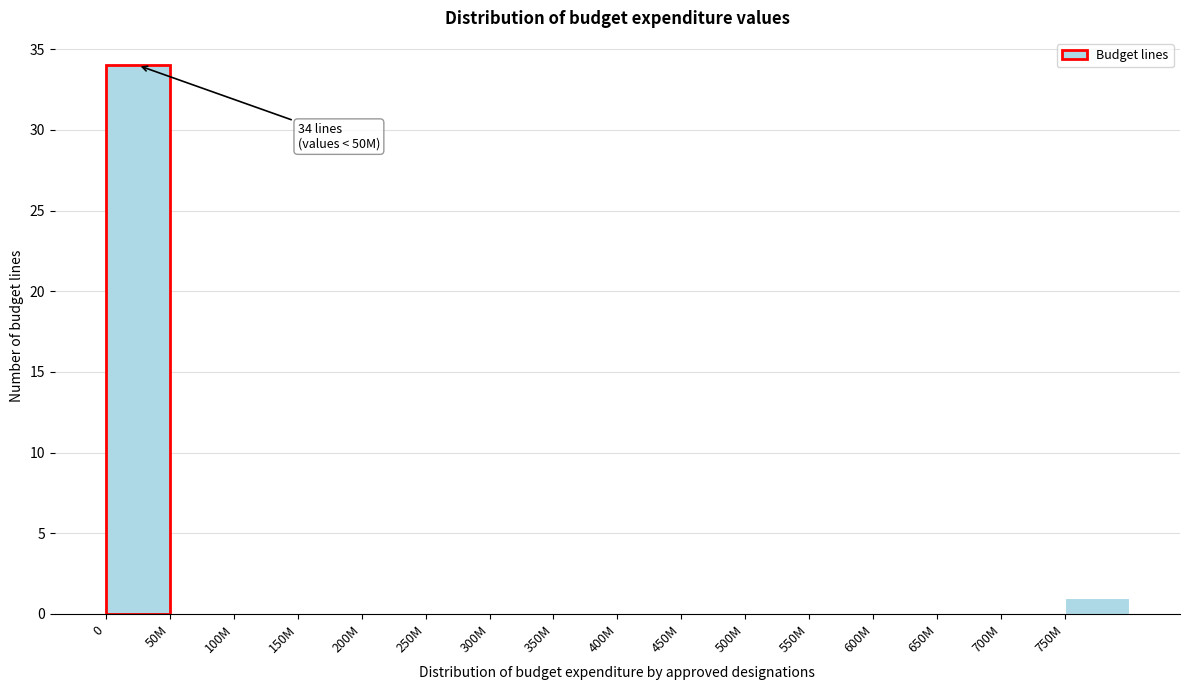

Reading left to right, extract all data points from this chart.

0=34	50M=0	100M=0	150M=0	200M=0	250M=0	300M=0	350M=0	400M=0	450M=0	500M=0	550M=0	600M=0	650M=0	700M=0	750M=1